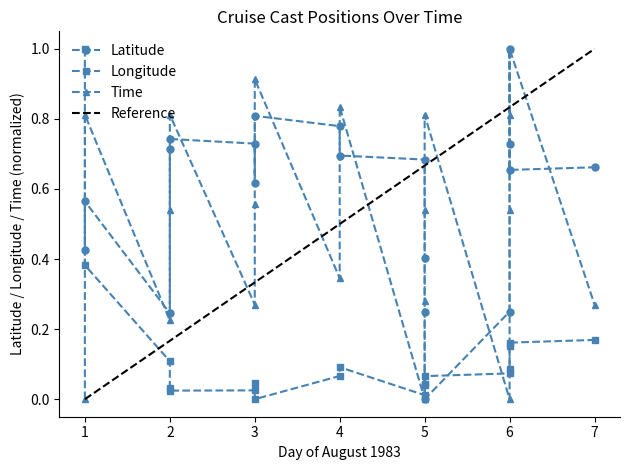

Which label corresponds to the largest value in the chart?

6